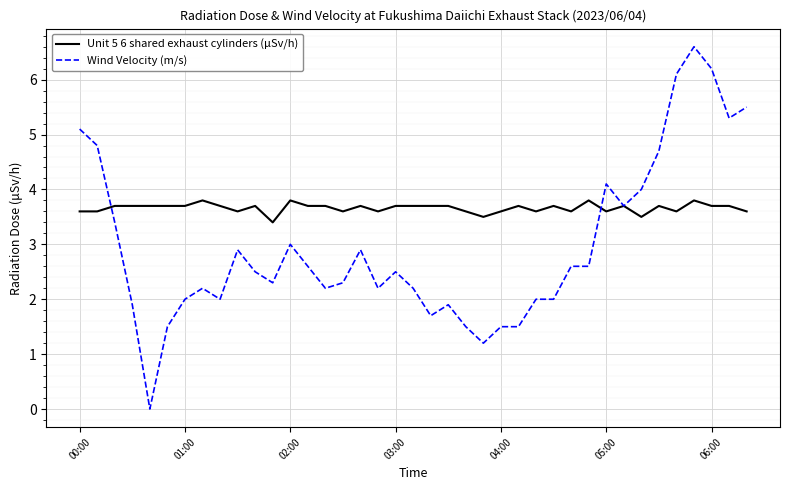

What is the minimum value for Unit 5 6 shared exhaust cylinders (μSv/h)?

3.4